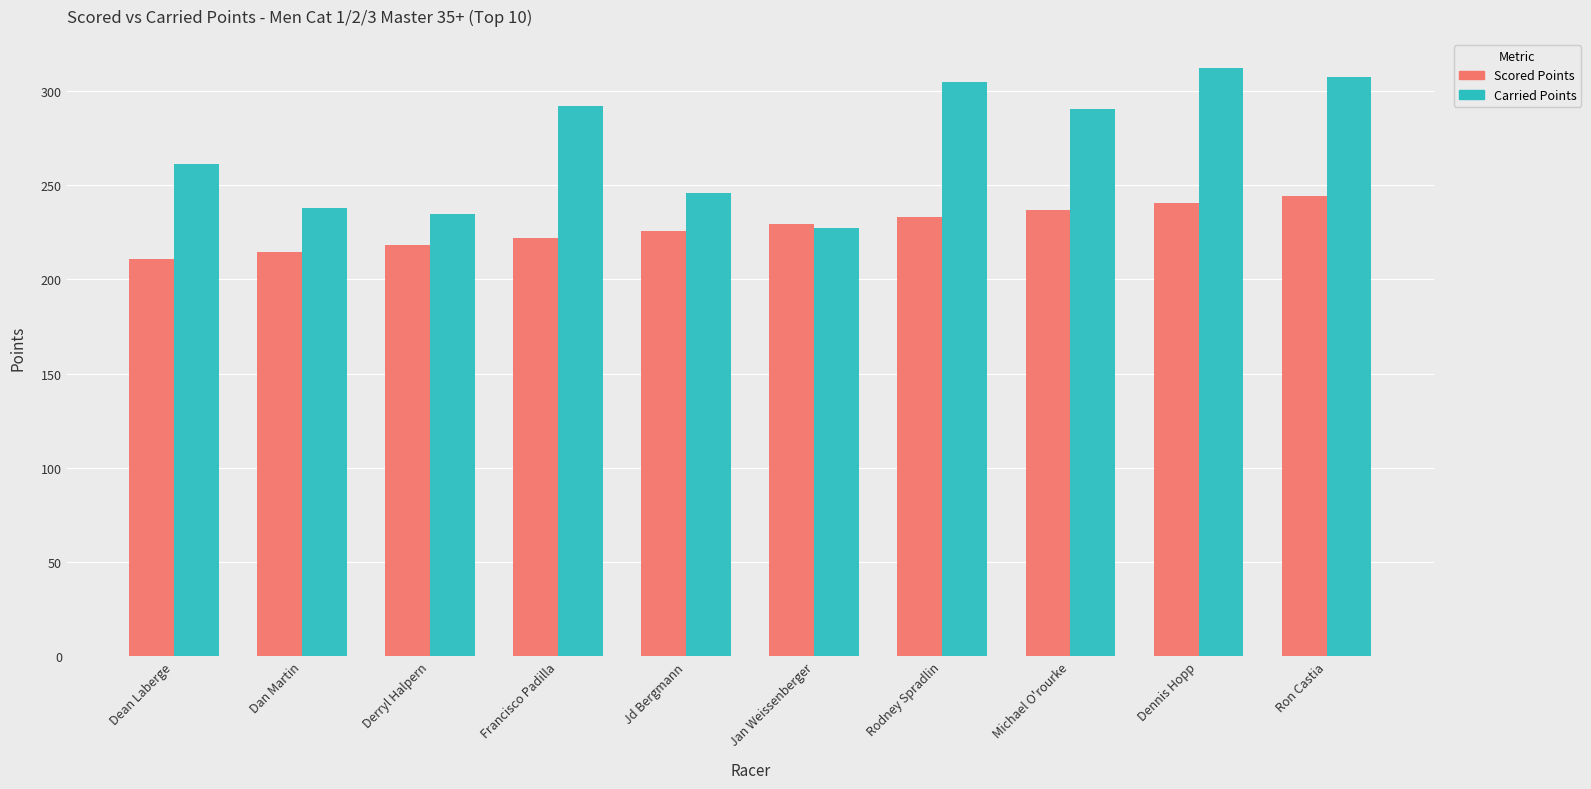

Reading right to left, list all the values displayed in this chart.

Scored Points: Ron Castia=244.3	Dennis Hopp=240.6	Michael O'rourke=236.9	Rodney Spradlin=233.1	Jan Weissenberger=229.4	Jd Bergmann=225.7	Francisco Padilla=222.0	Derryl Halpern=218.3	Dan Martin=214.6	Dean Laberge=210.8
Carried Points: Ron Castia=307.5	Dennis Hopp=311.9	Michael O'rourke=290.4	Rodney Spradlin=304.8	Jan Weissenberger=227.3	Jd Bergmann=245.5	Francisco Padilla=291.8	Derryl Halpern=234.5	Dan Martin=237.8	Dean Laberge=260.8